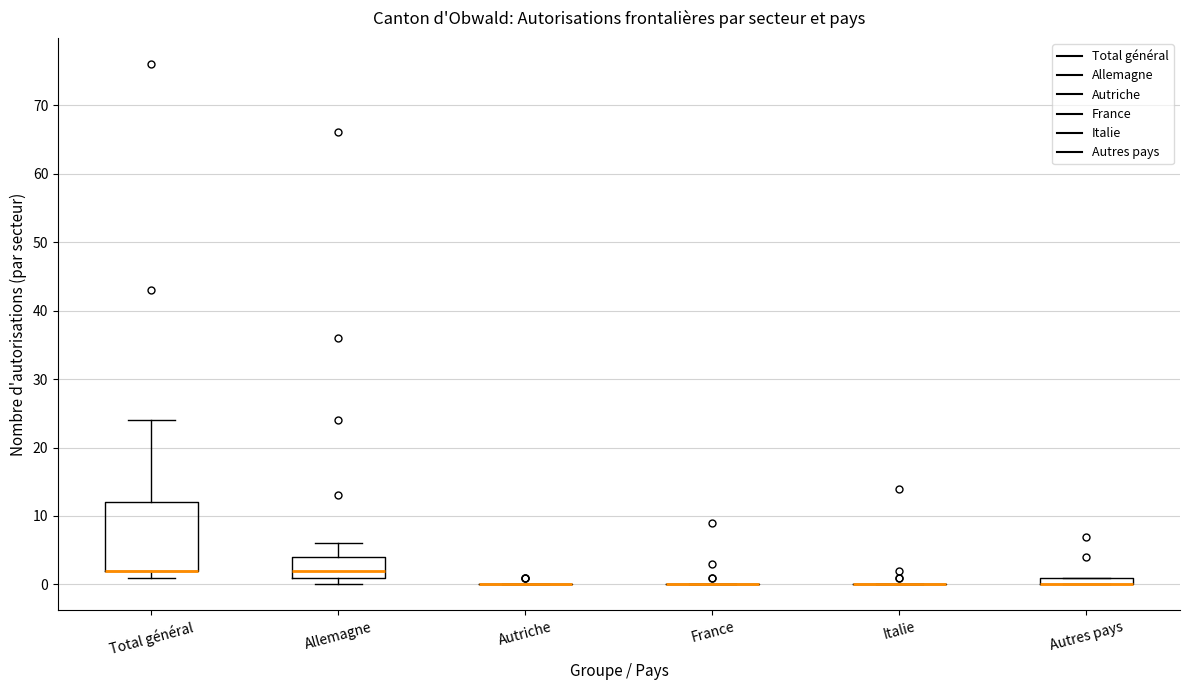

Which box is the tallest, from its lower edge to its upper edge?

Total général